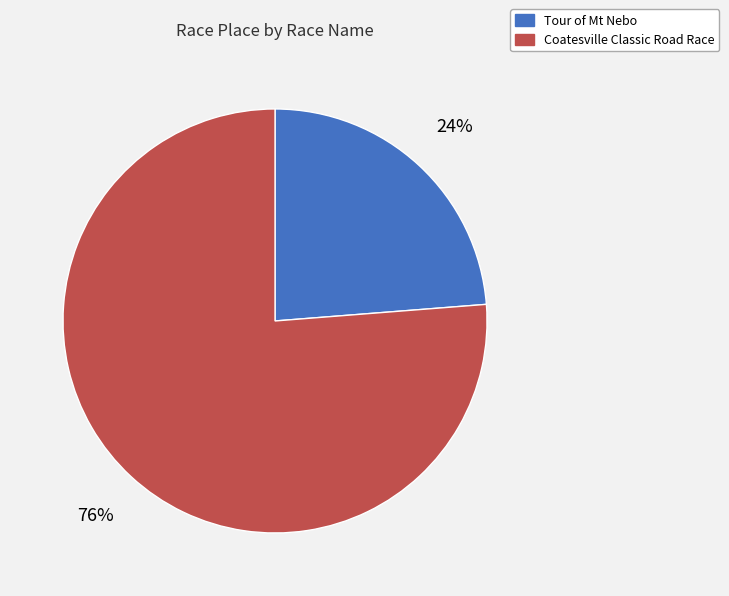

Does Coatesville Classic Road Race account for over 50% of the chart?

Yes